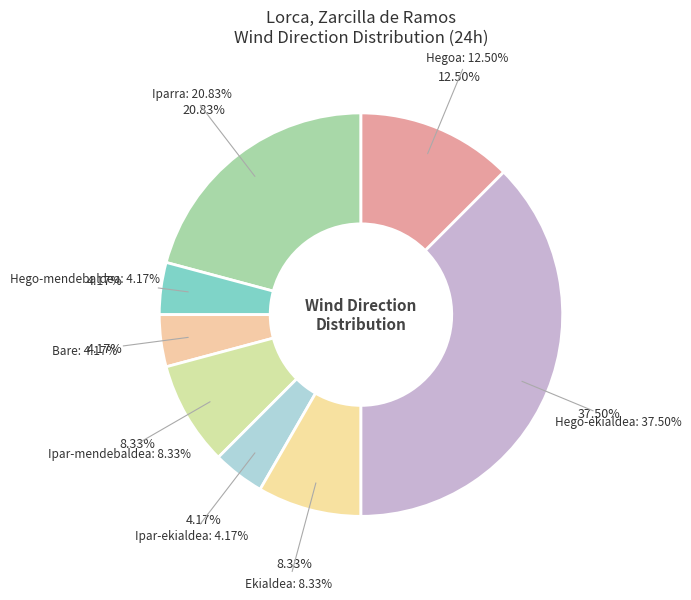

What portion of the pie excludes Bare?

95.8%